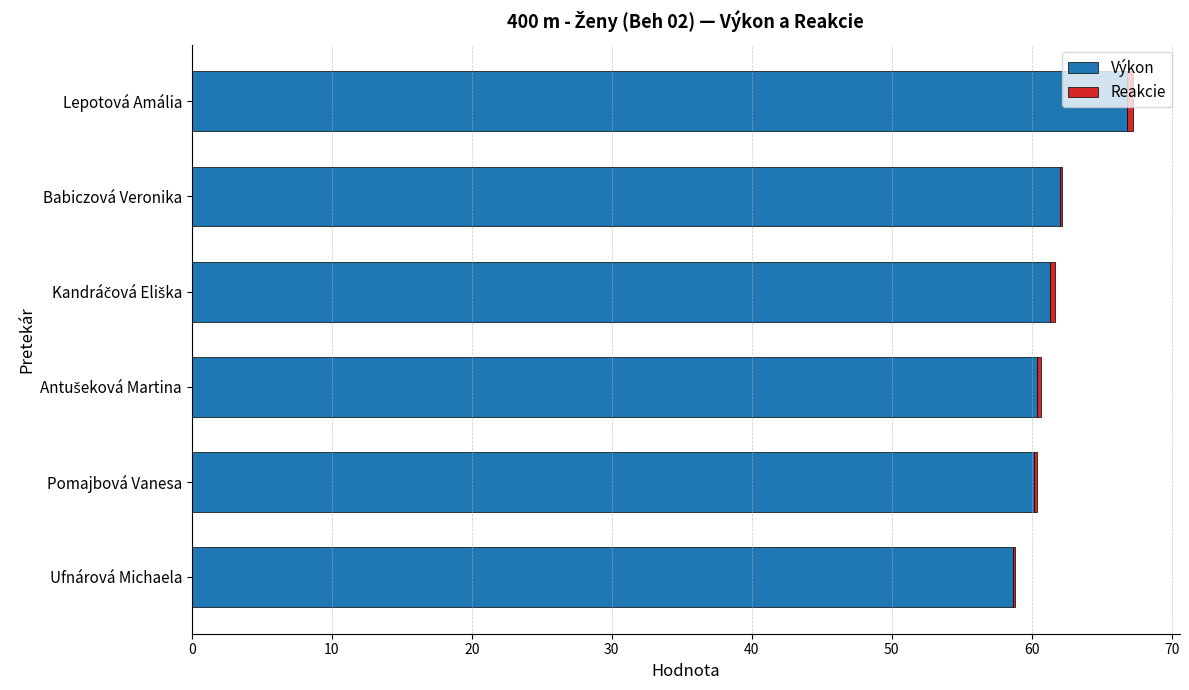

At which category is the sum across all series the highest?

Lepotová Amália